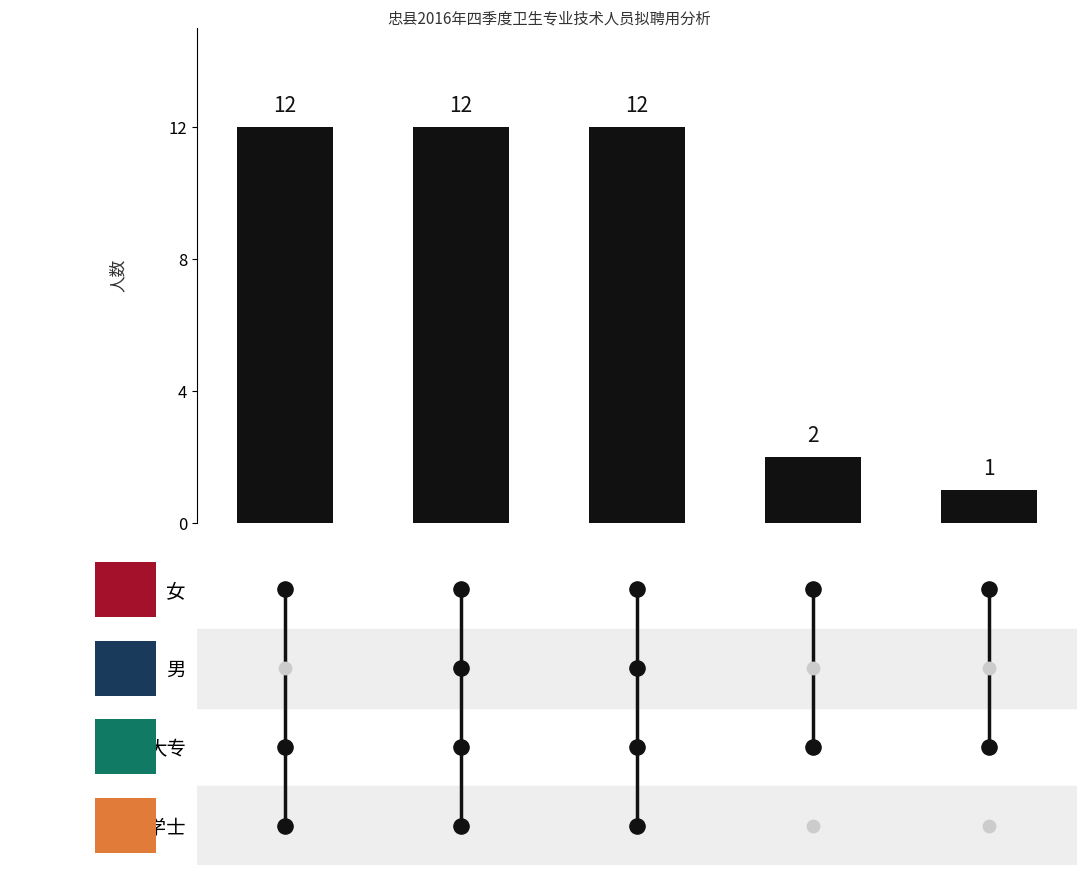

Approximately how many times larger is the value at 1.0 compared to 4?

12.0